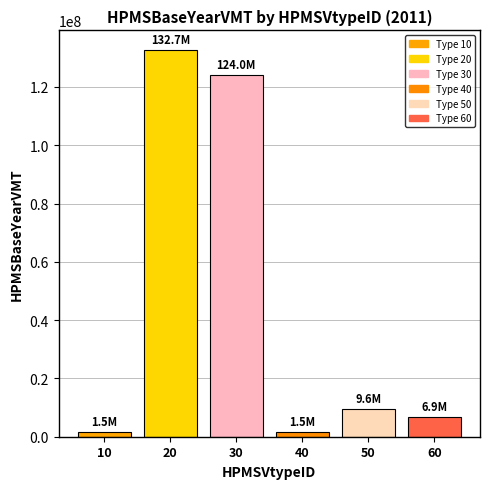

True or false: the data shows 6920521.2 at 60.

True